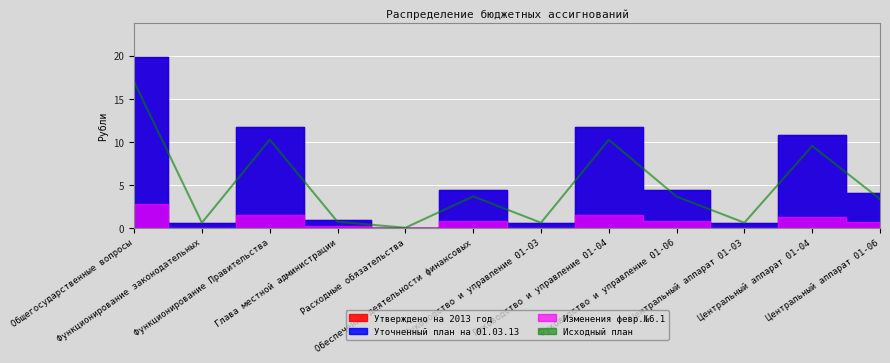

What is the average value?

5.0